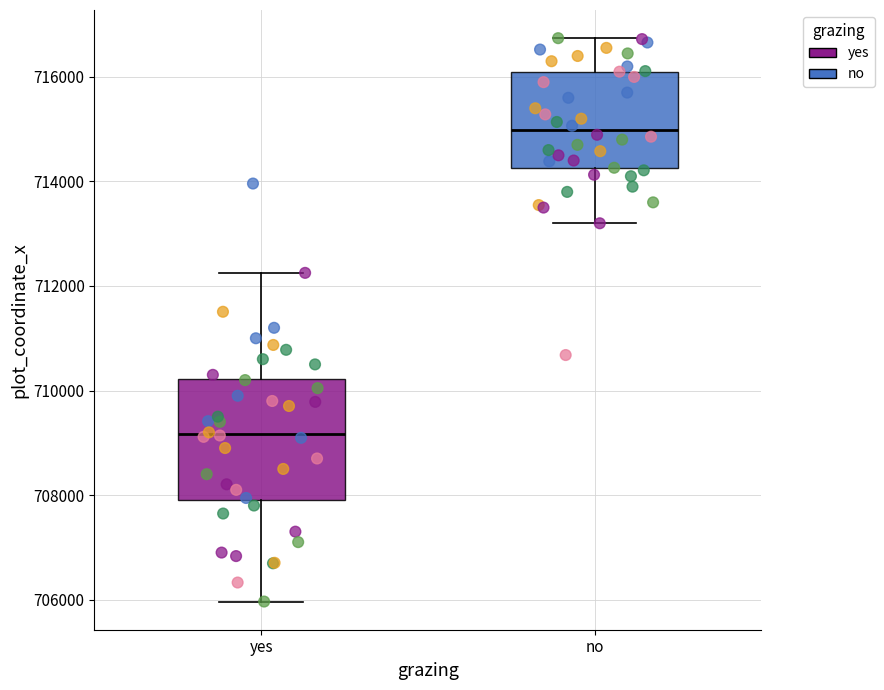

Comparing the boxes themselves (not the whiskers), which one is the tallest?

yes